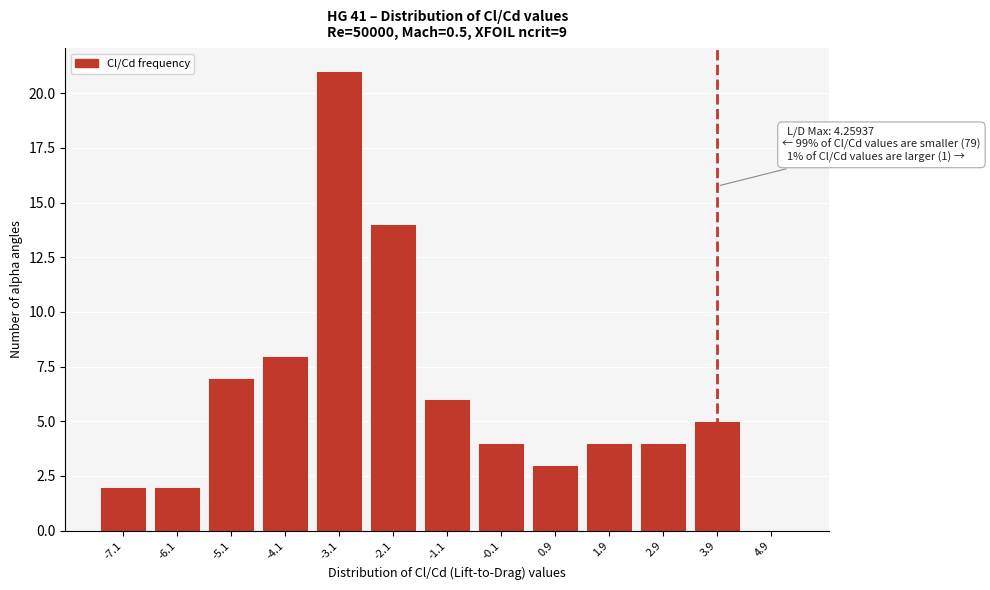

Reading right to left, what are all the values shown in this chart?

4.9=0	3.9=5	2.9=4	1.9=4	0.9=3	-0.1=4	-1.1=6	-2.1=14	-3.1=21	-4.1=8	-5.1=7	-6.1=2	-7.1=2